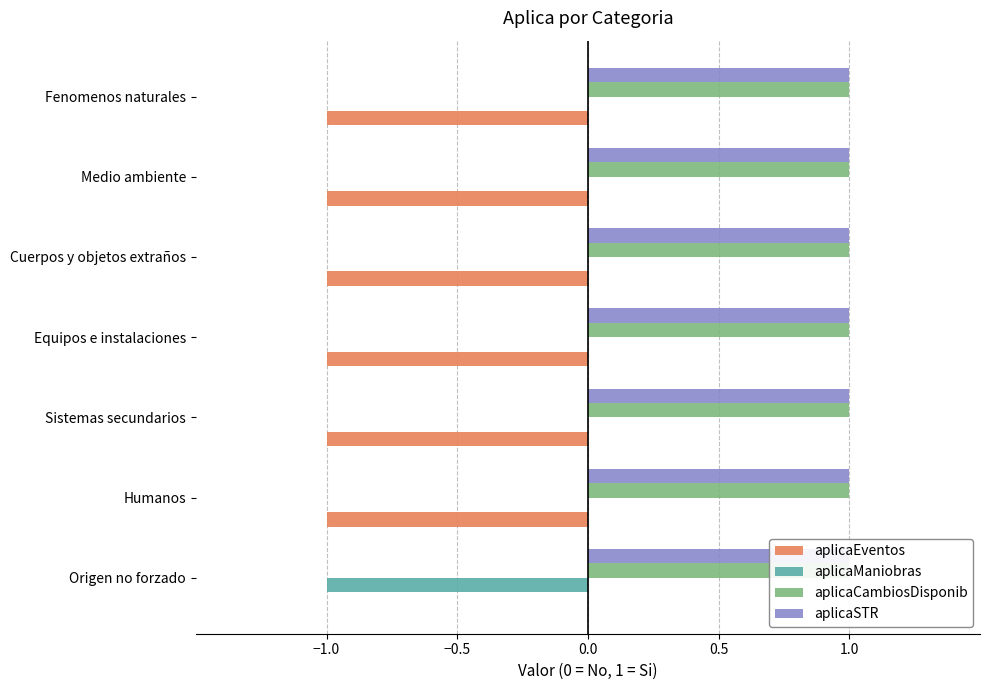

How many distinct data groups are displayed?

4